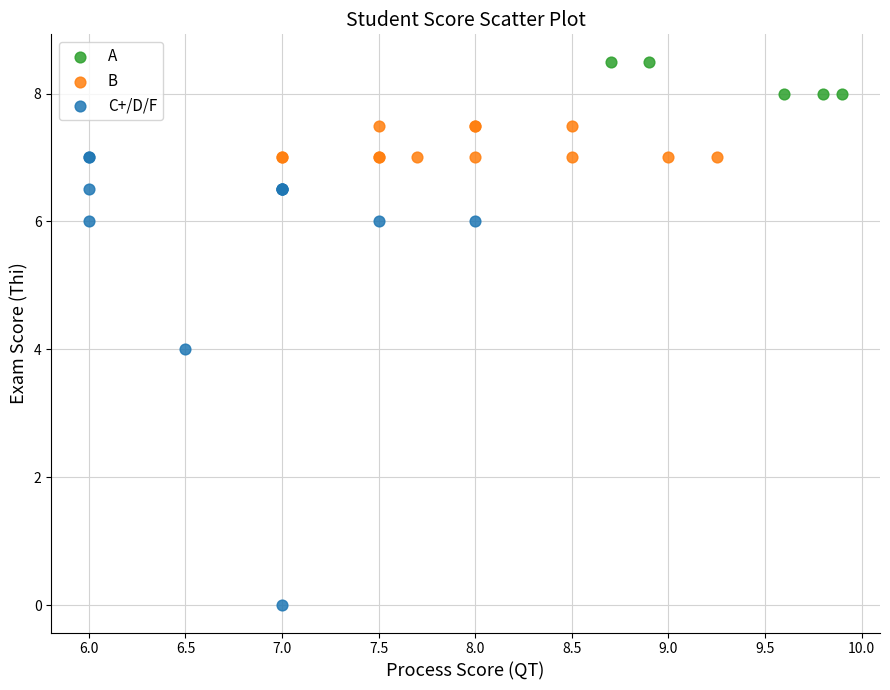

Which series reaches the maximum Y coordinate?

A